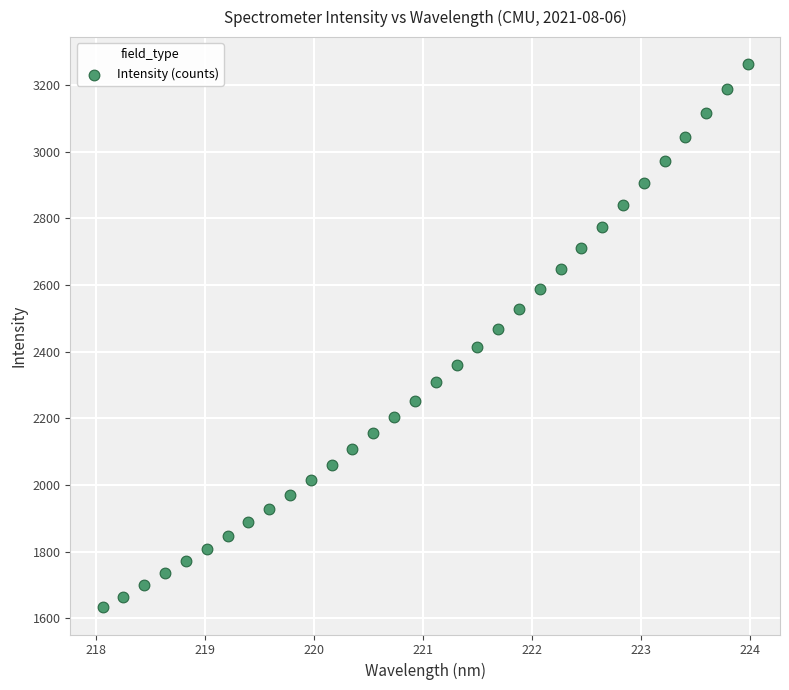

What is the range of Y values (max minus min)?

1630.2